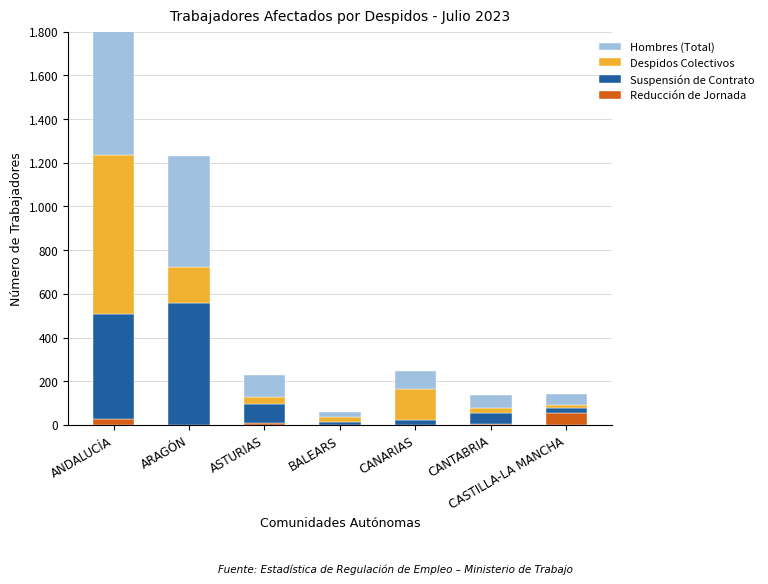

Which series changed the most between BALEARS and CASTILLA-LA MANCHA?

Reducción de Jornada